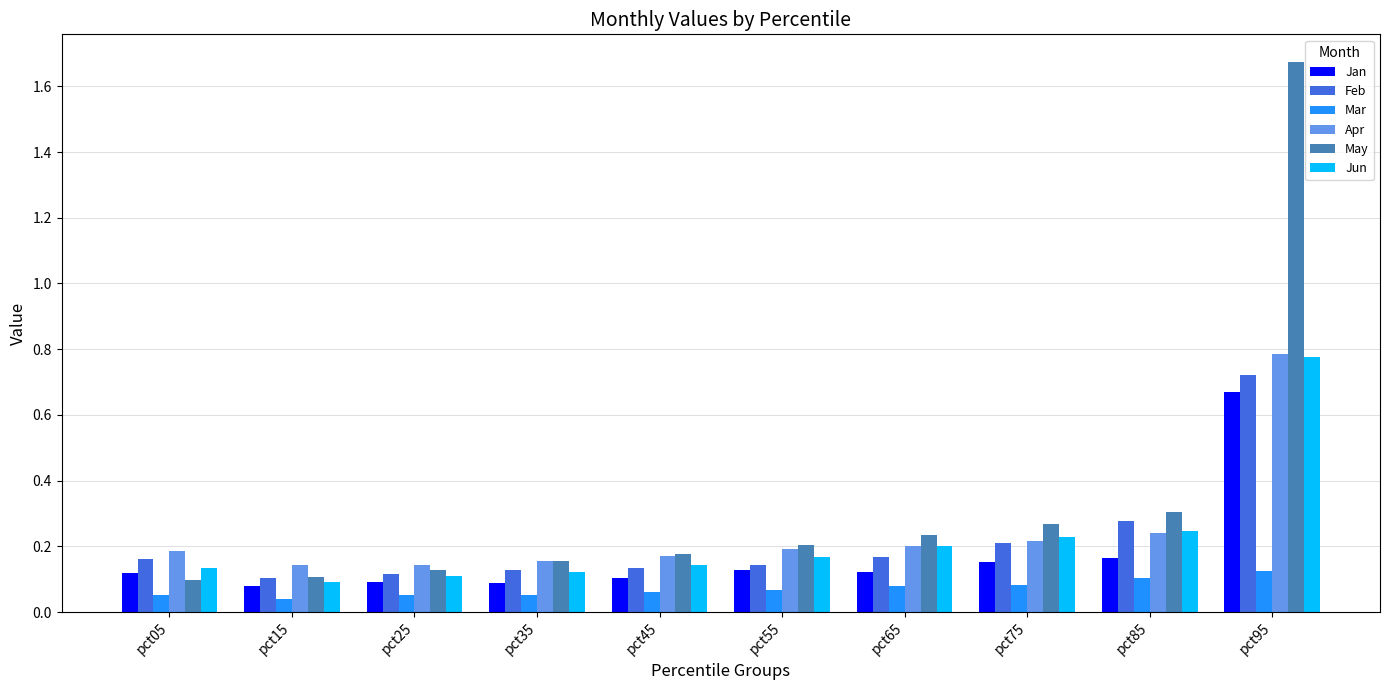

What is the difference between the maximum and minimum values in the Jan series?

0.6